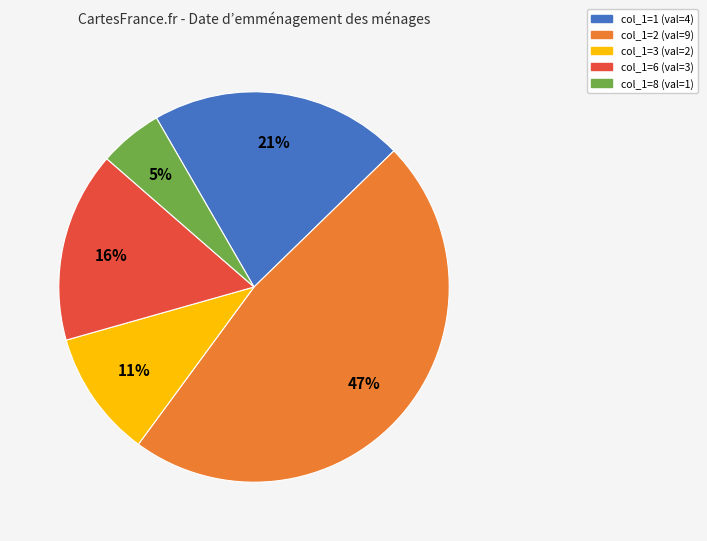

Count the number of slices in the pie.

5